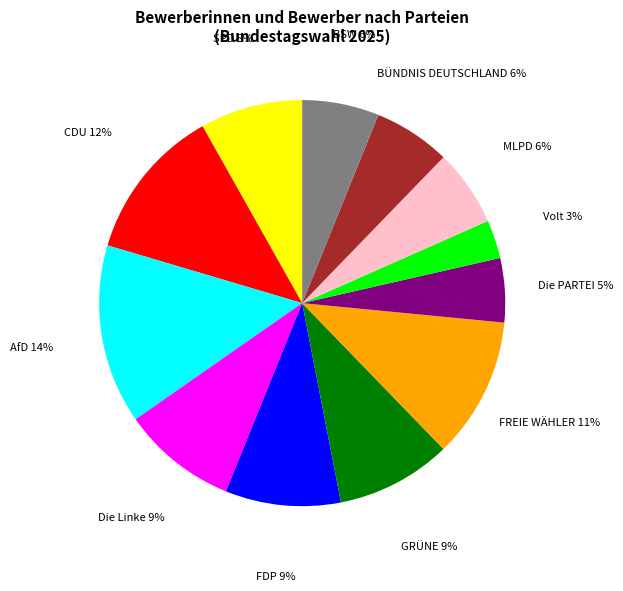

How many segments does this pie chart have?

12